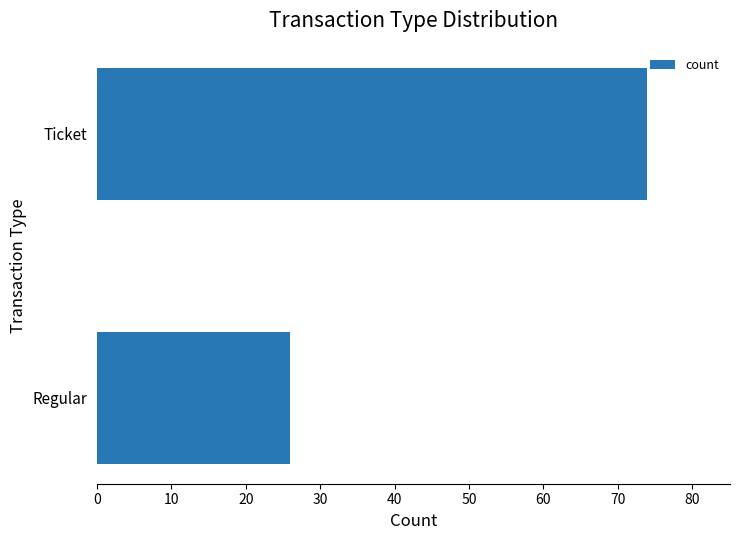

Reading bottom to top, what are all the values shown in this chart?

26	74